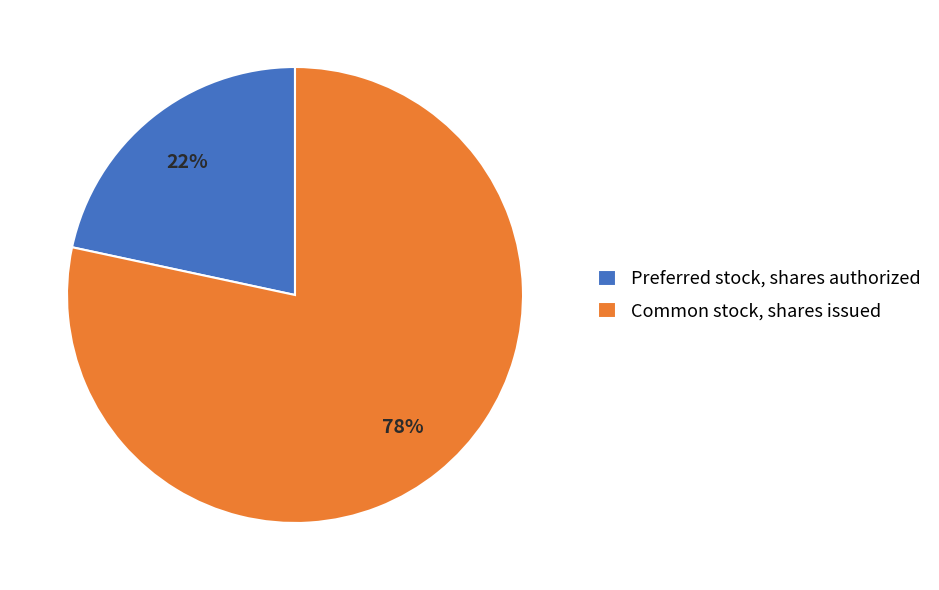

How many segments does this pie chart have?

2